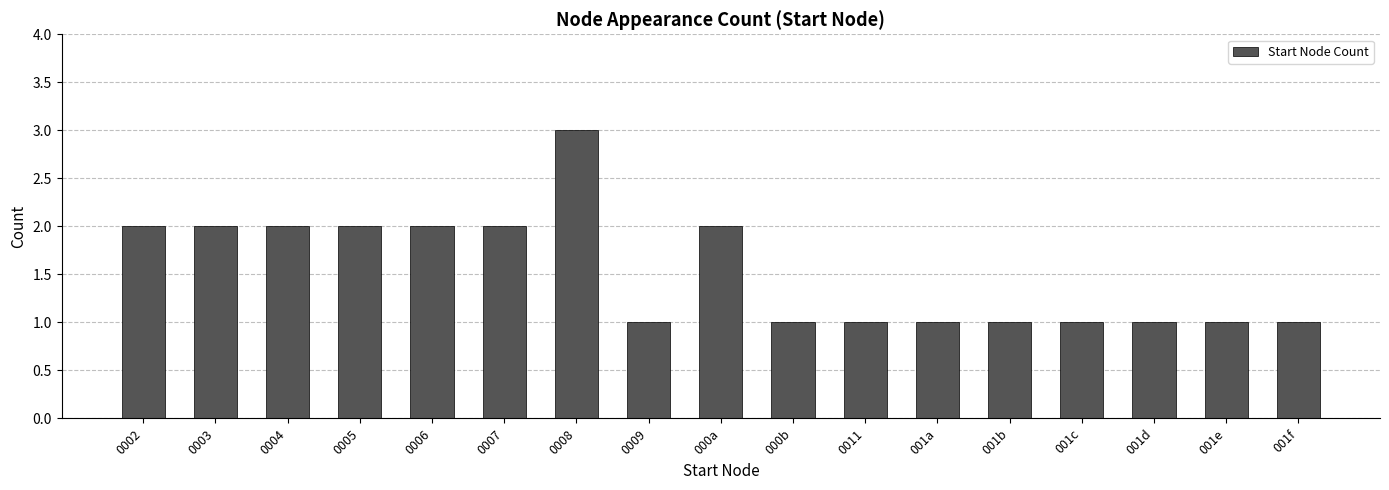

The value at 0004 is 2. True or false?

True